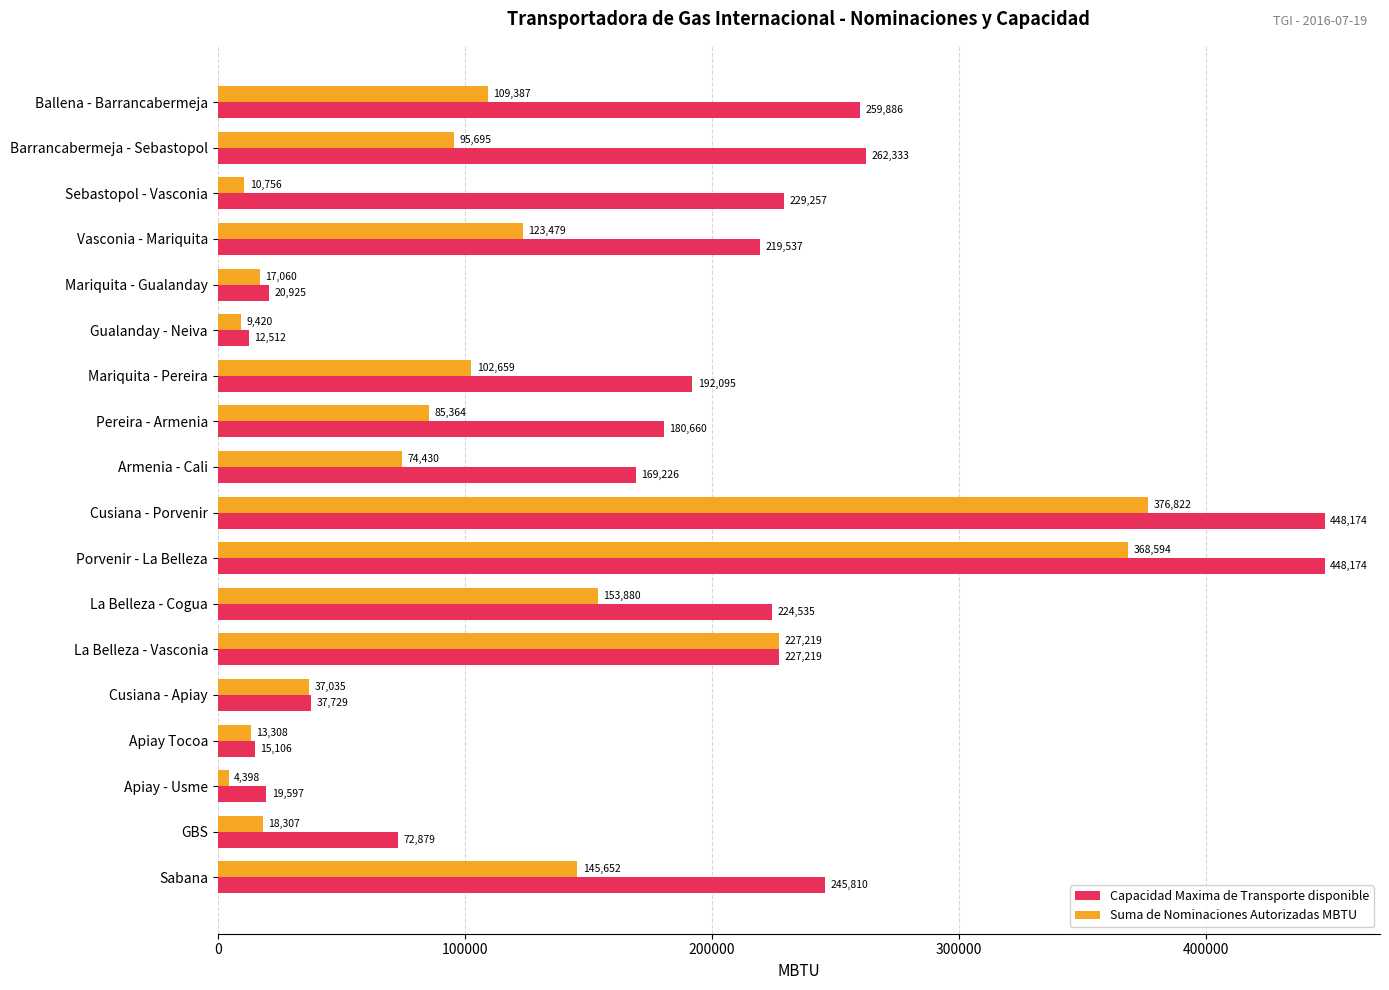

Which label corresponds to the smallest value in the chart?

Apiay - Usme